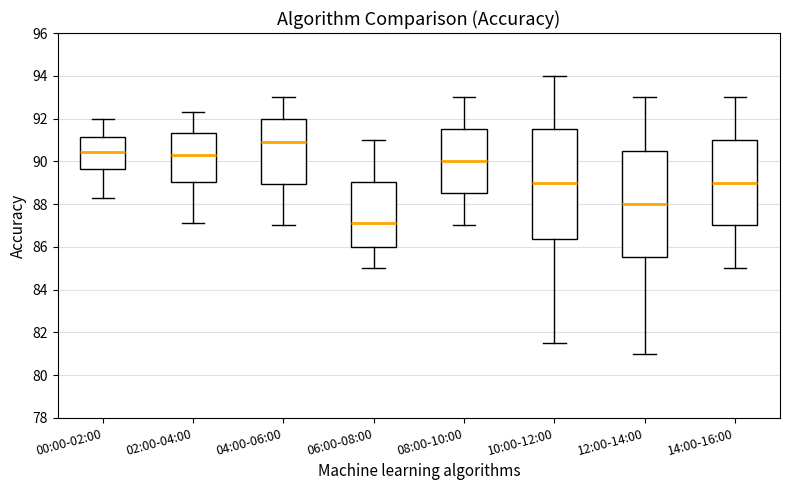

Which box's median line is the highest?

04:00-06:00